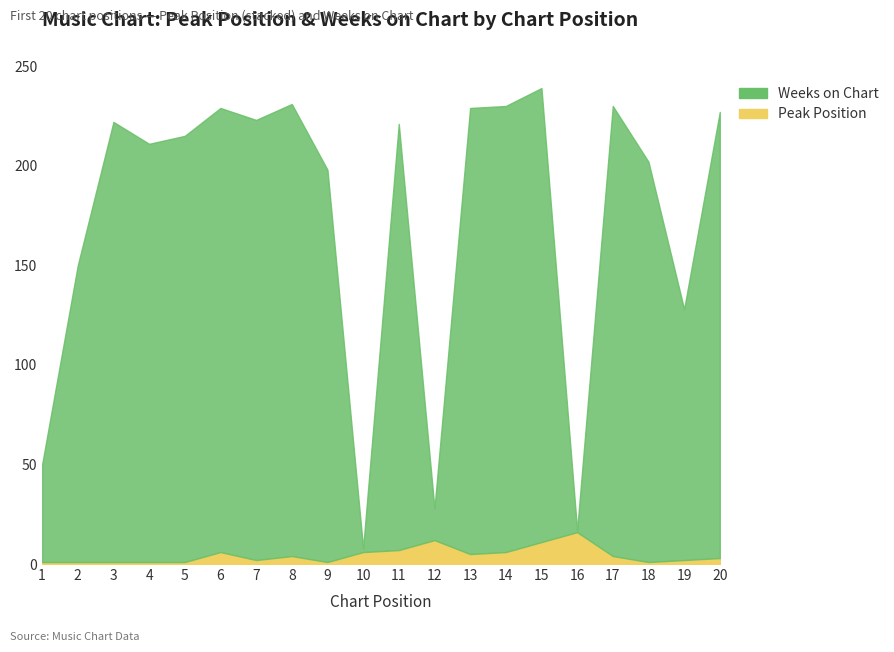

How many values in the Peak Position series exceed 4?

8